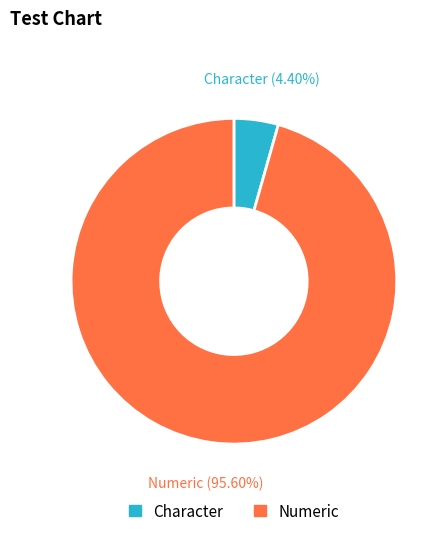

To the nearest percent, what is the average slice percentage?

50%